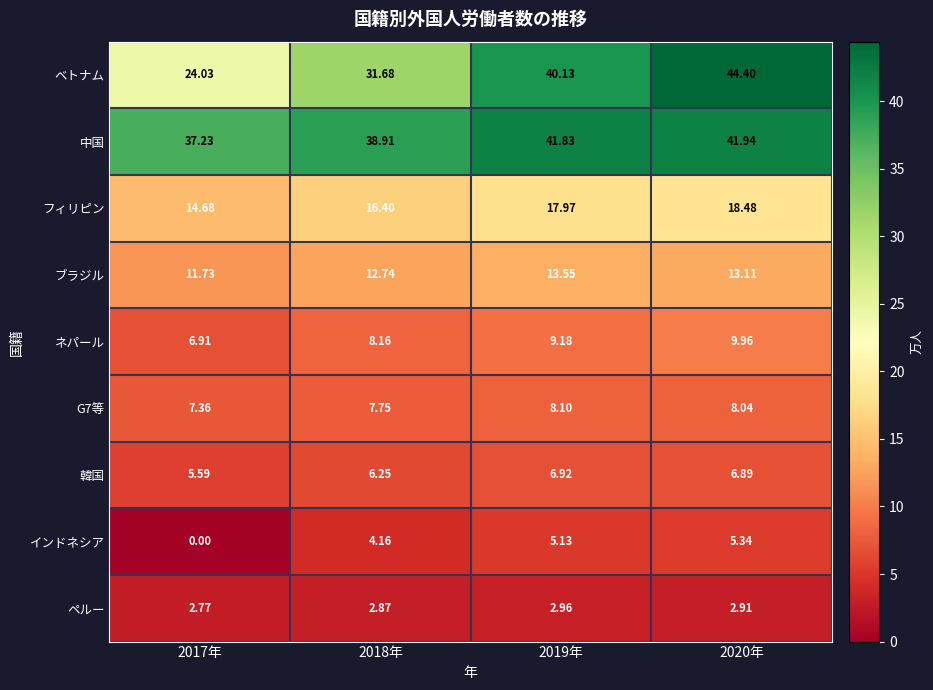

Rank the series by their maximum value, from highest to lowest.

ベトナム, 中国, フィリピン, ブラジル, ネパール, G7等, 韓国, インドネシア, ペルー